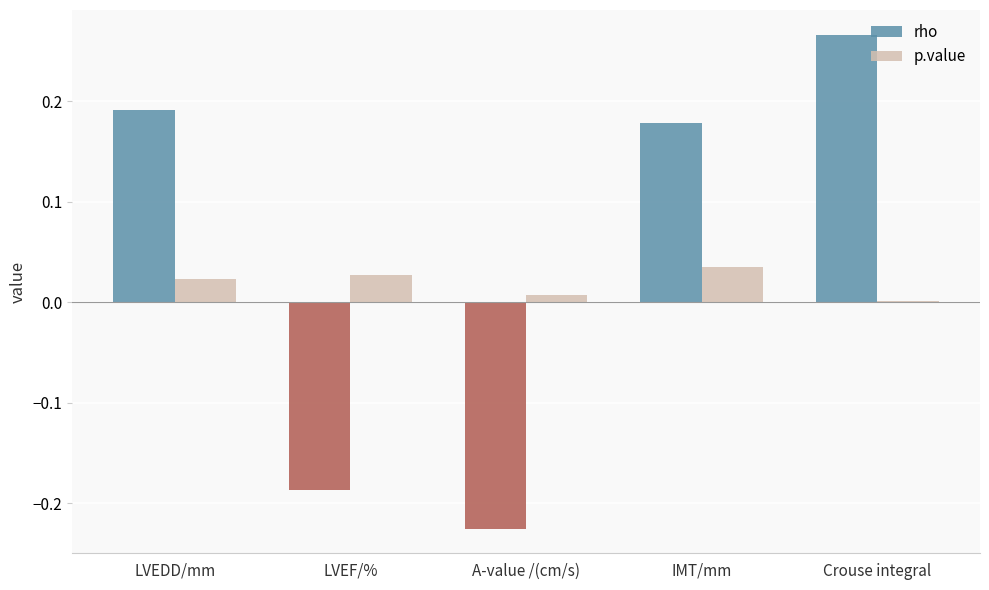

At which label is rho closest to 0?

IMT/mm